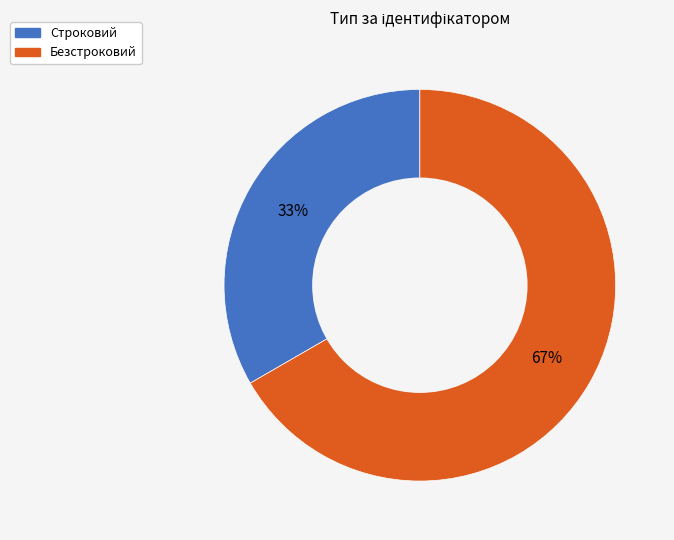

Count the number of slices in the pie.

2